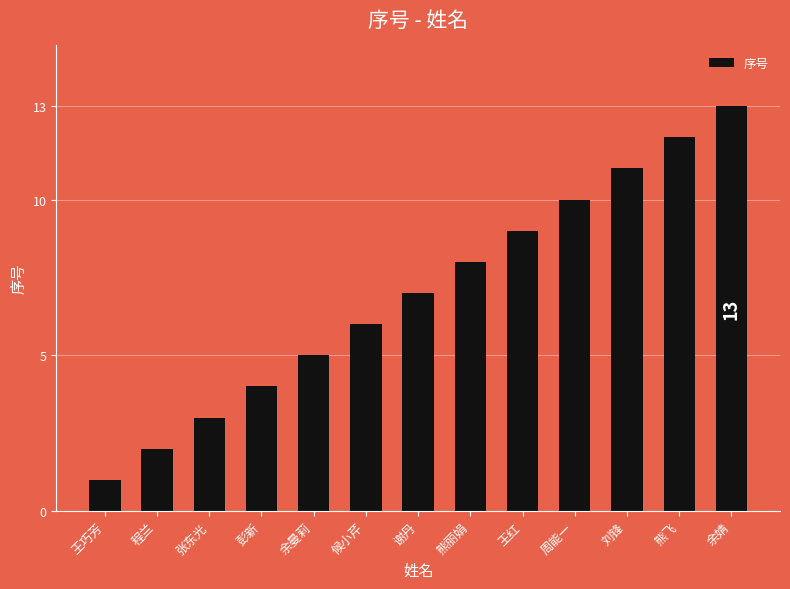

What is the greatest value displayed?

13